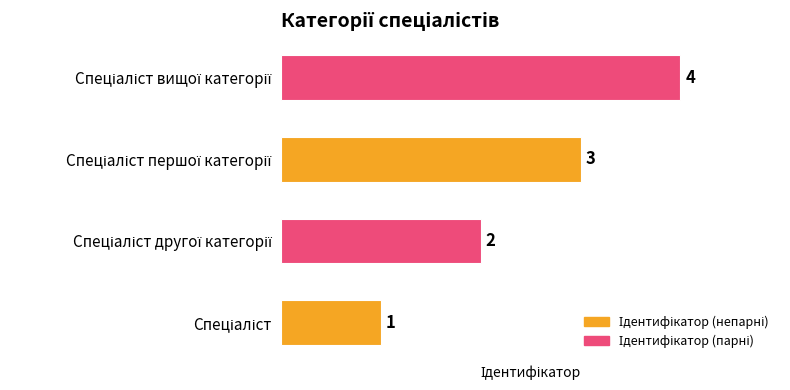

What is the maximum value shown in the chart?

4